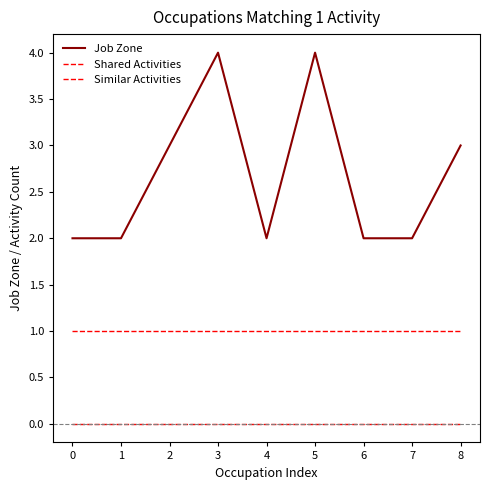

At which category is the sum across all series the highest?

3